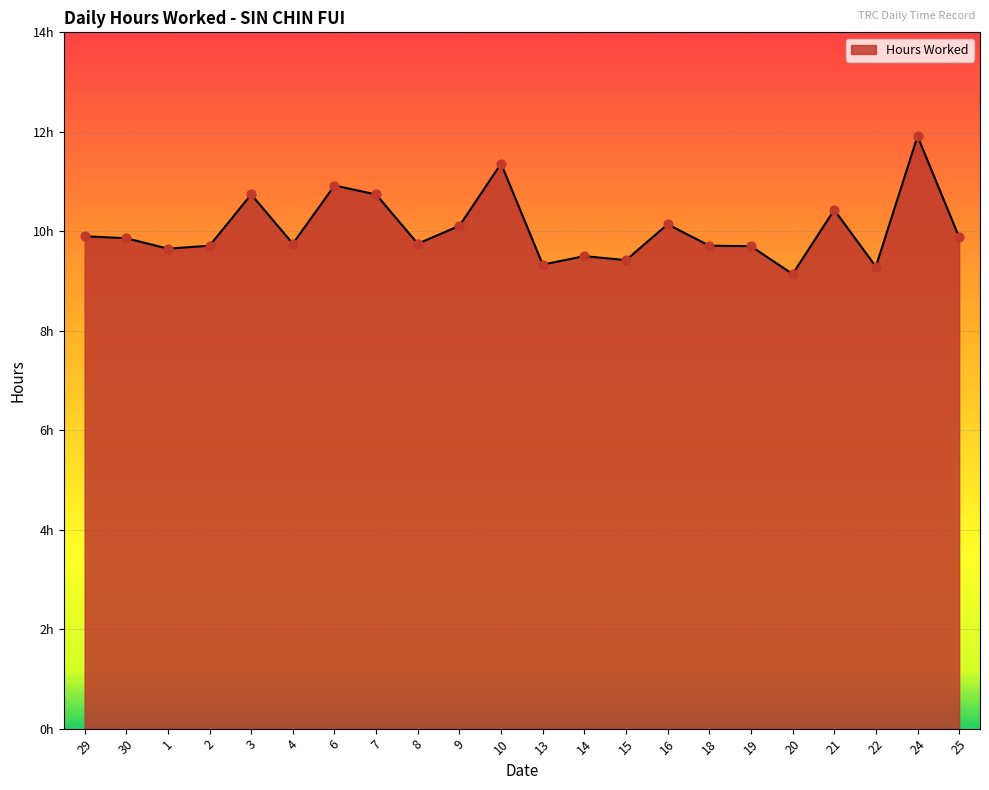

Approximately how many times larger is the value at 10 compared to 21?

1.1